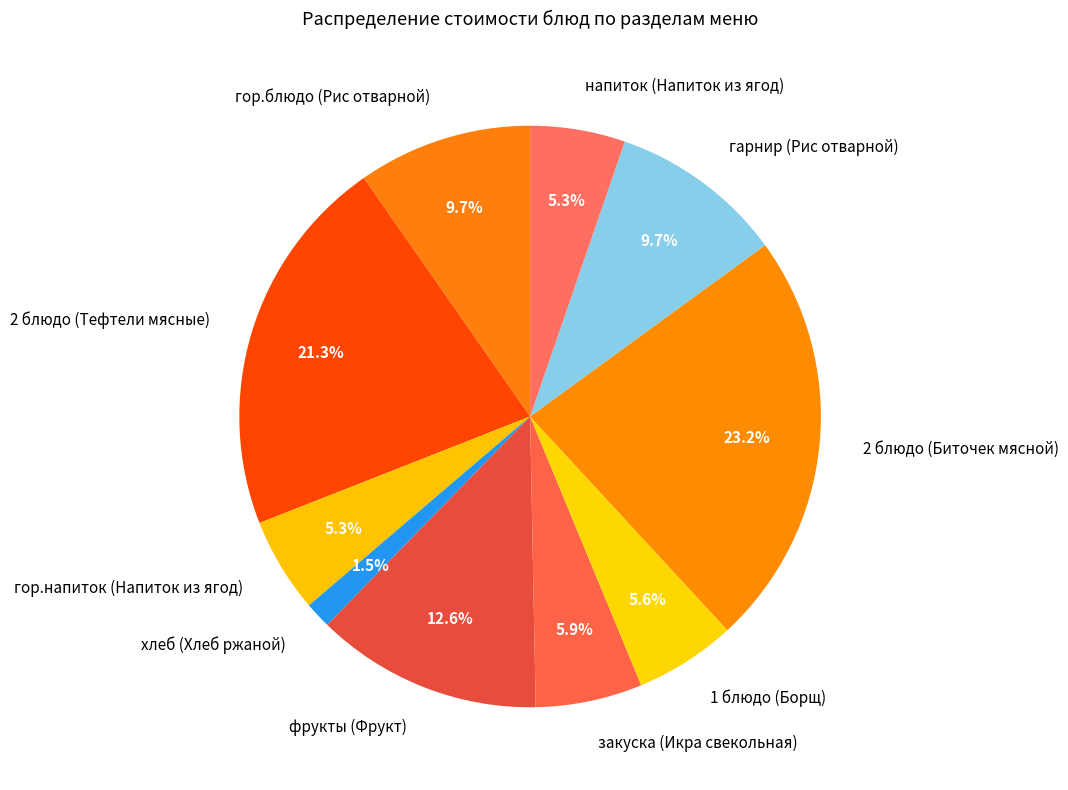

To the nearest percent, what is the average slice percentage?

10%